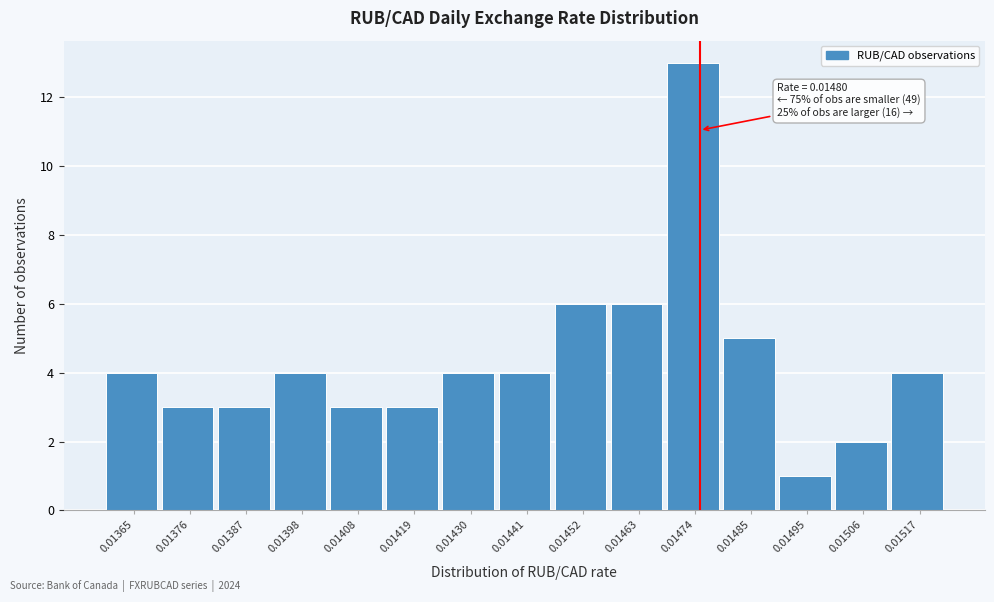

Reading left to right, list all the values displayed in this chart.

0.01365=4	0.01376=3	0.01387=3	0.01398=4	0.01408=3	0.01419=3	0.01430=4	0.01441=4	0.01452=6	0.01463=6	0.01474=13	0.01485=5	0.01495=1	0.01506=2	0.01517=4